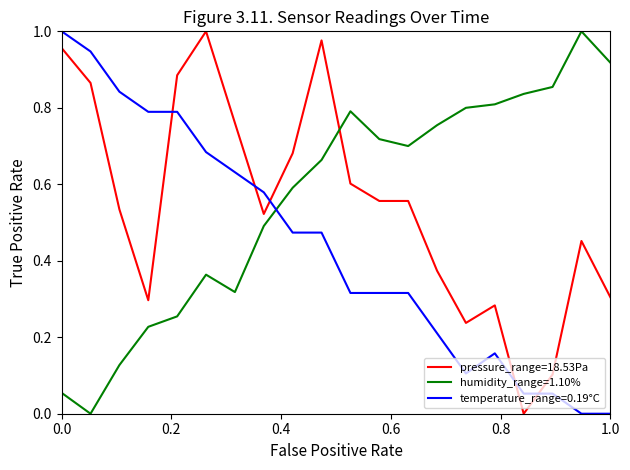

True or false: humidity_range=1.10% and temperature_range=0.19°C cross at least once.

True